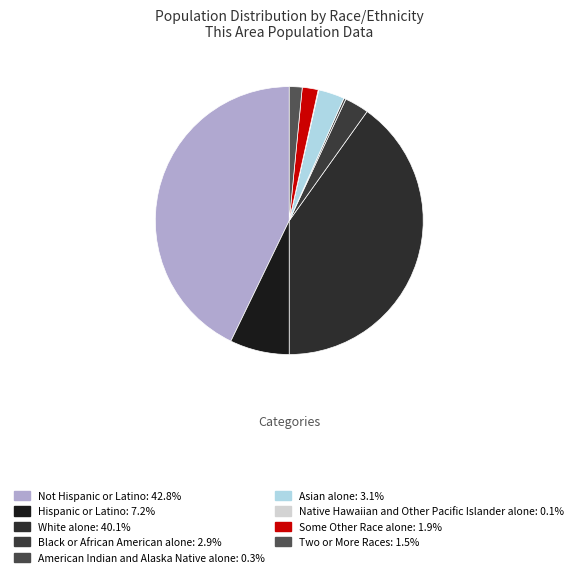

Does Hispanic or Latino account for over 50% of the chart?

No